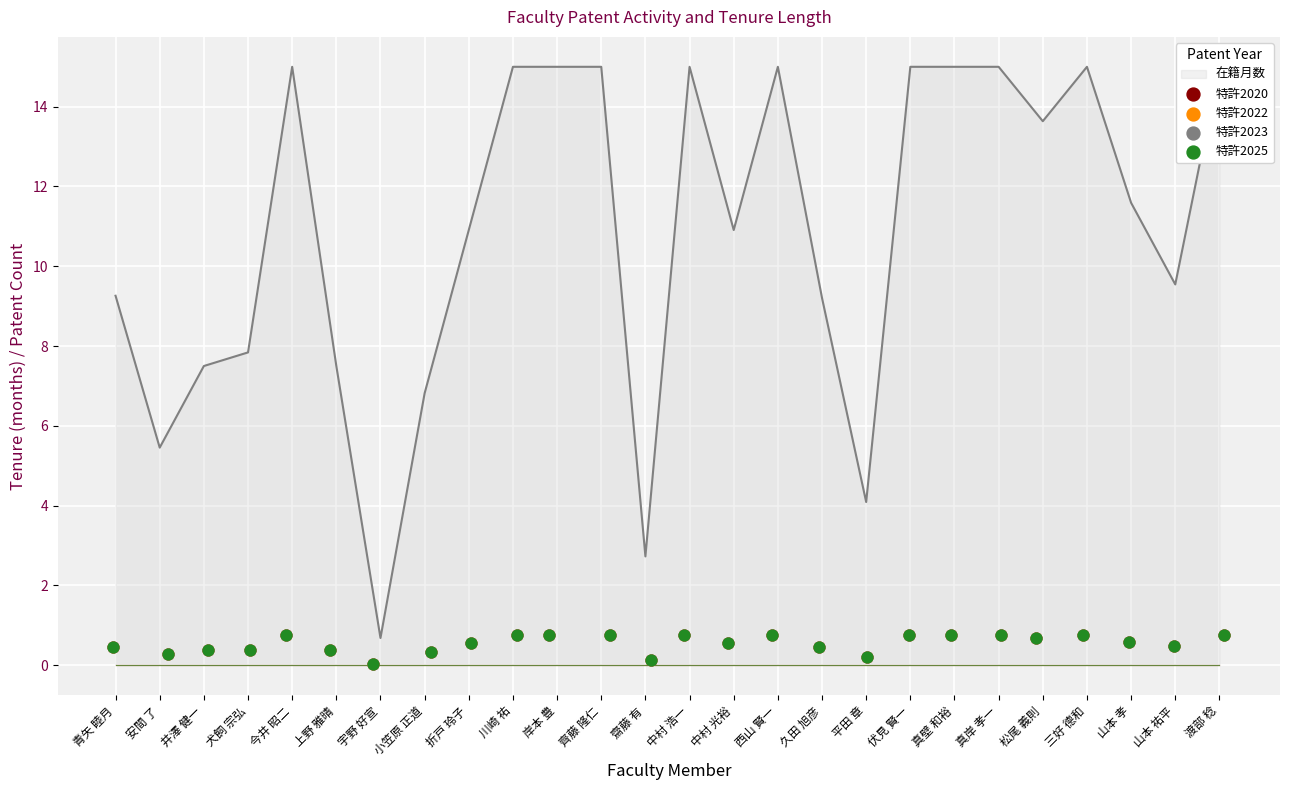

At how many categories does at least one series exceed 0?

26